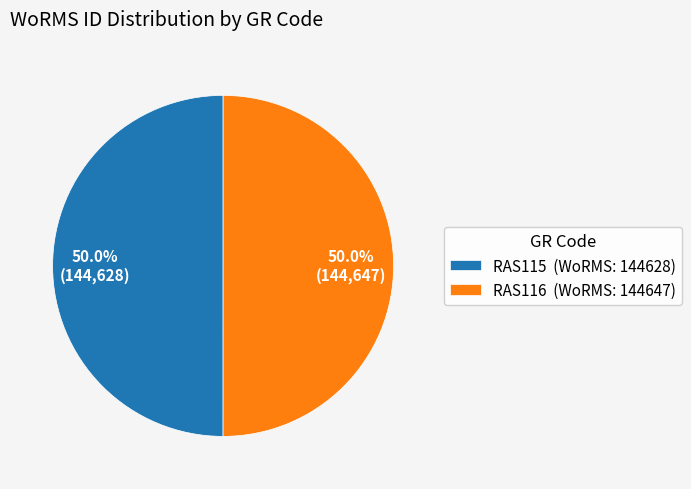

What percentage do RAS115 (WoRMS: 144628) and RAS116 (WoRMS: 144647) together represent?

100.0%